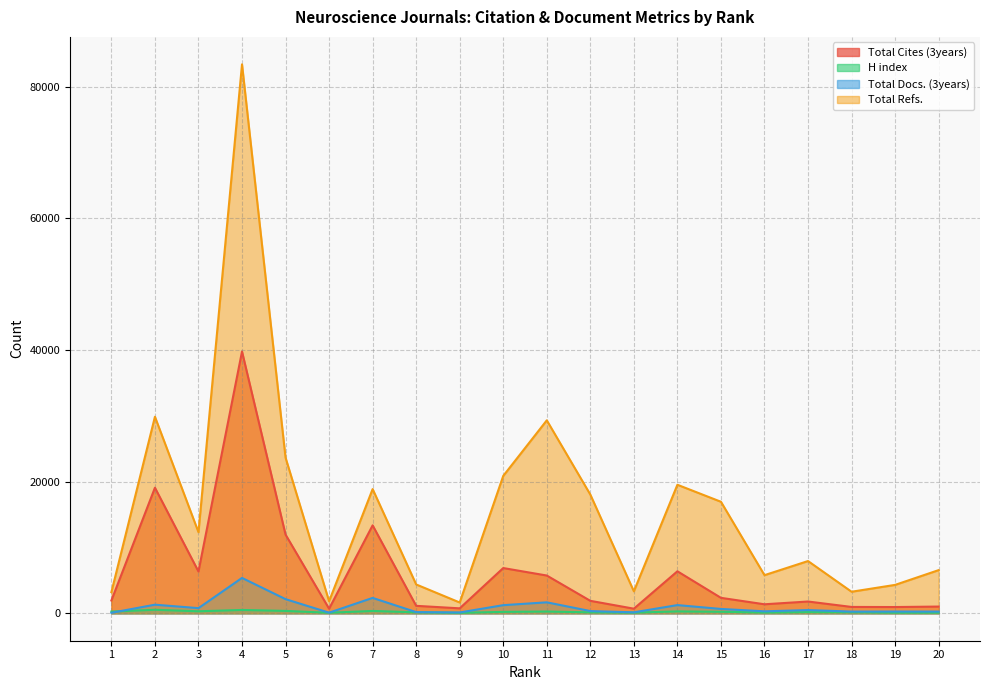

Does the chart display data point markers on the line(s)?

No